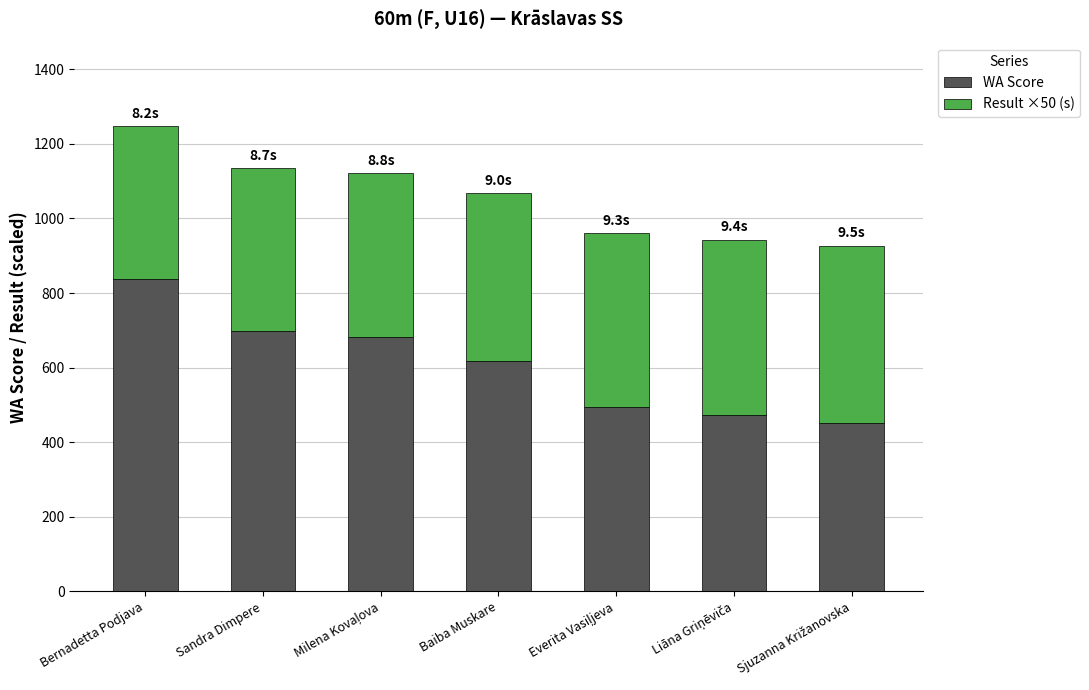

Reading left to right, transcribe the values for WA Score.

837	699	681	617	495	473	451